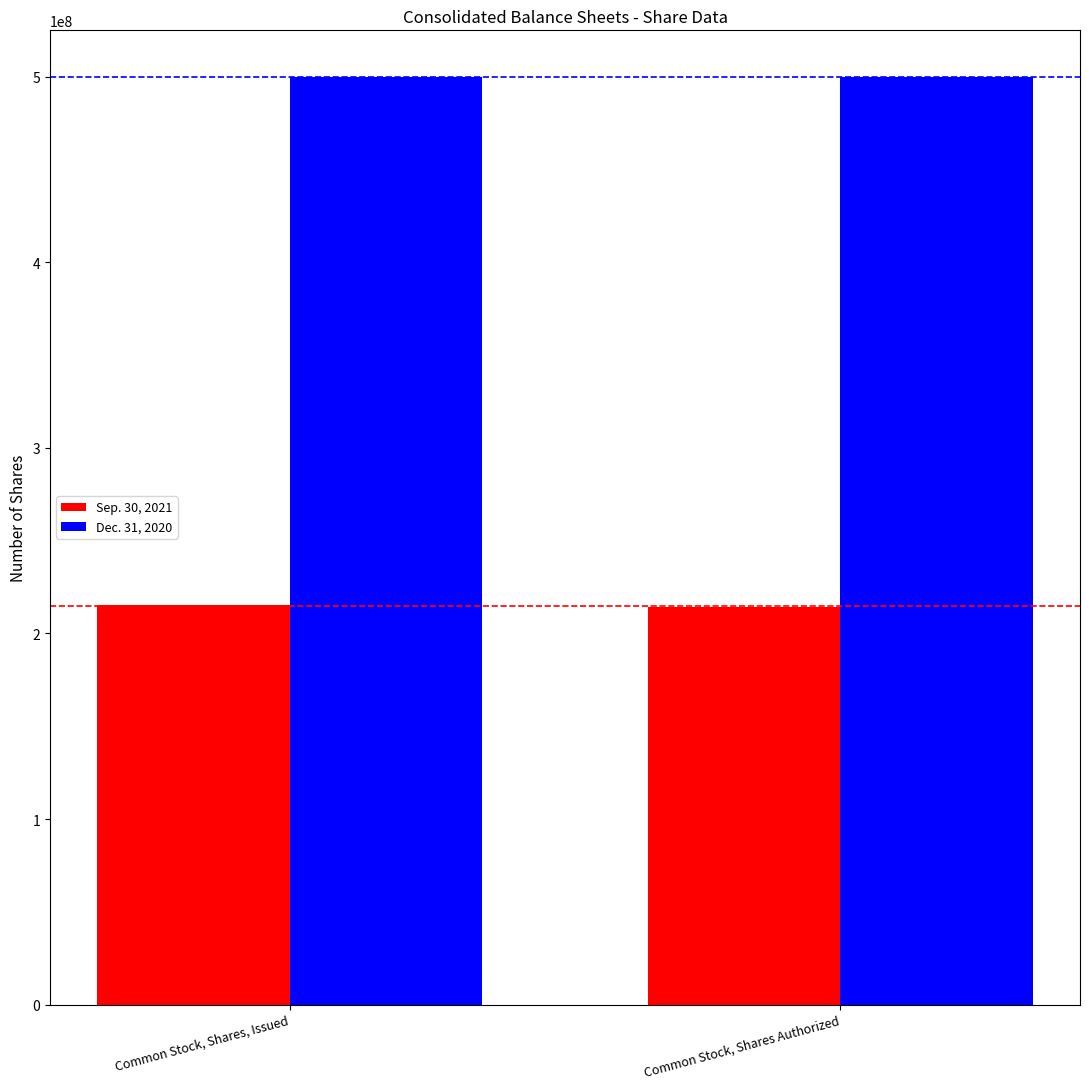

How many bars are there in total?

4